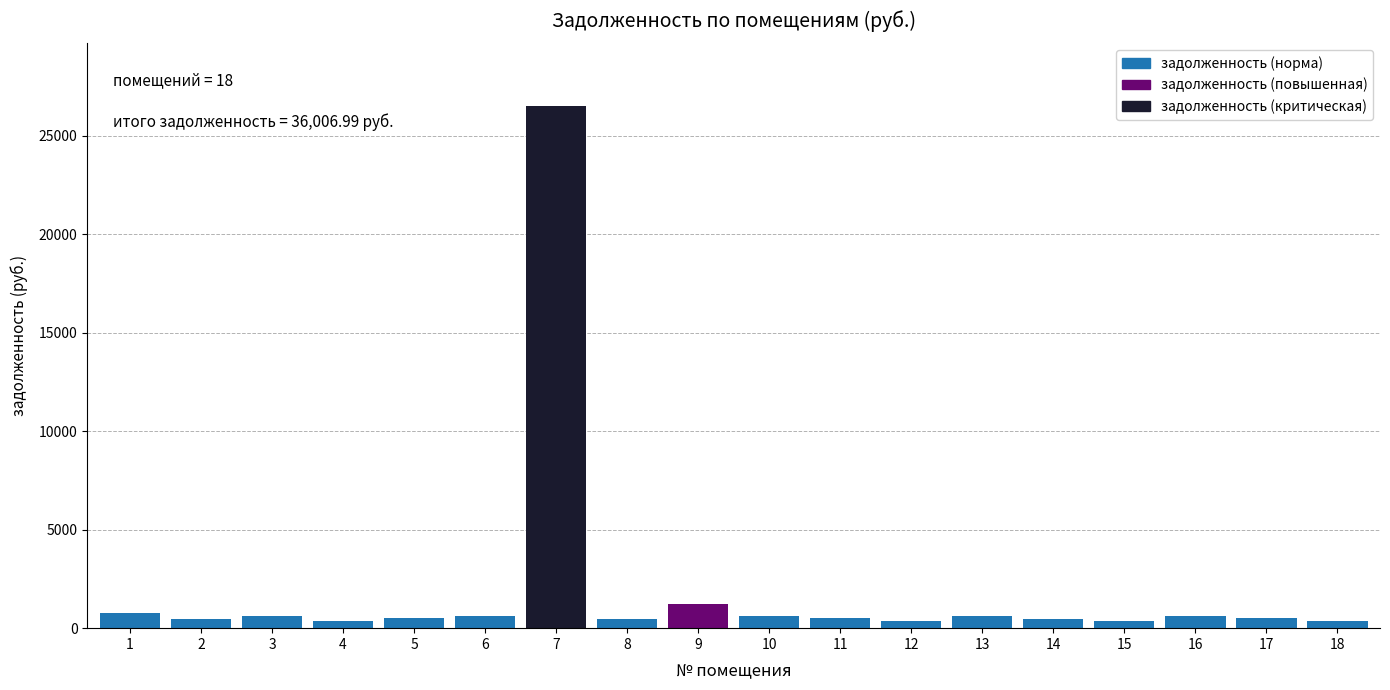

What is the maximum value shown in the chart?

26511.6